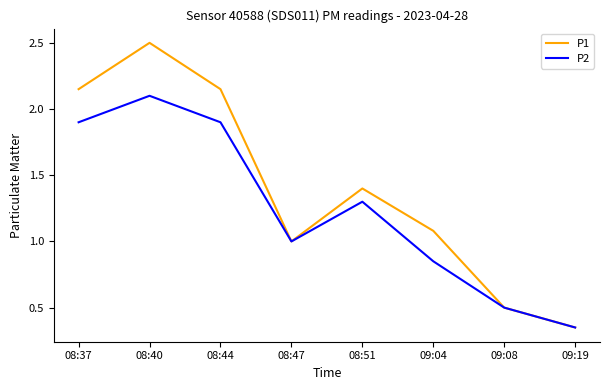

Rank the series by their average value, from lowest to highest.

P2, P1